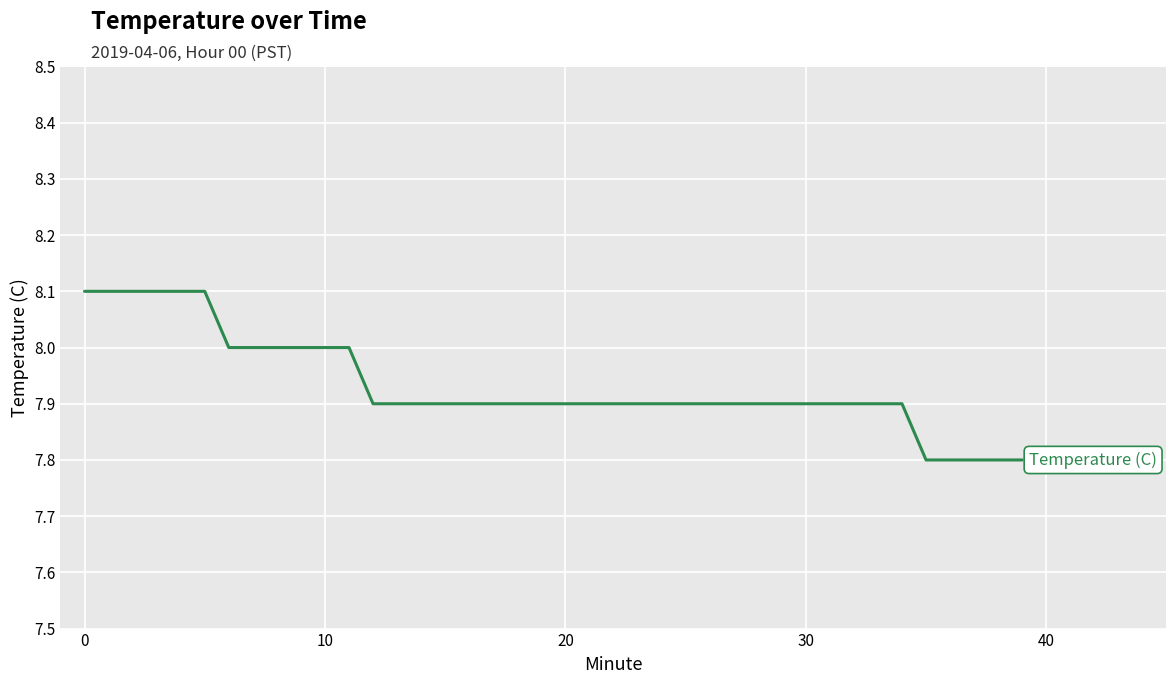

What is the smallest value displayed?

7.8